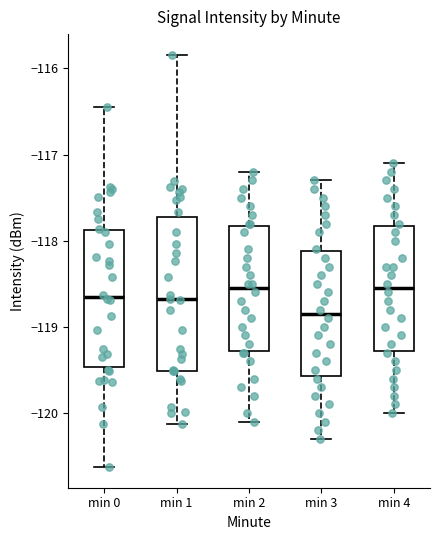

Reading left to right, transcribe this box plot: for each box, give where its median line is, the range the box spans, and where its two whiskers end, as read against the y-axis. The values are not printed on the chart, so give them approximately, as read against the axis.

min 0: median -118.7, box -119.5 to -117.9, whiskers -120.6 to -116.4
min 1: median -118.7, box -119.5 to -117.7, whiskers -120.1 to -115.8
min 2: median -118.5, box -119.3 to -117.8, whiskers -120.1 to -117.2
min 3: median -118.8, box -119.6 to -118.1, whiskers -120.3 to -117.3
min 4: median -118.5, box -119.3 to -117.8, whiskers -120.0 to -117.1